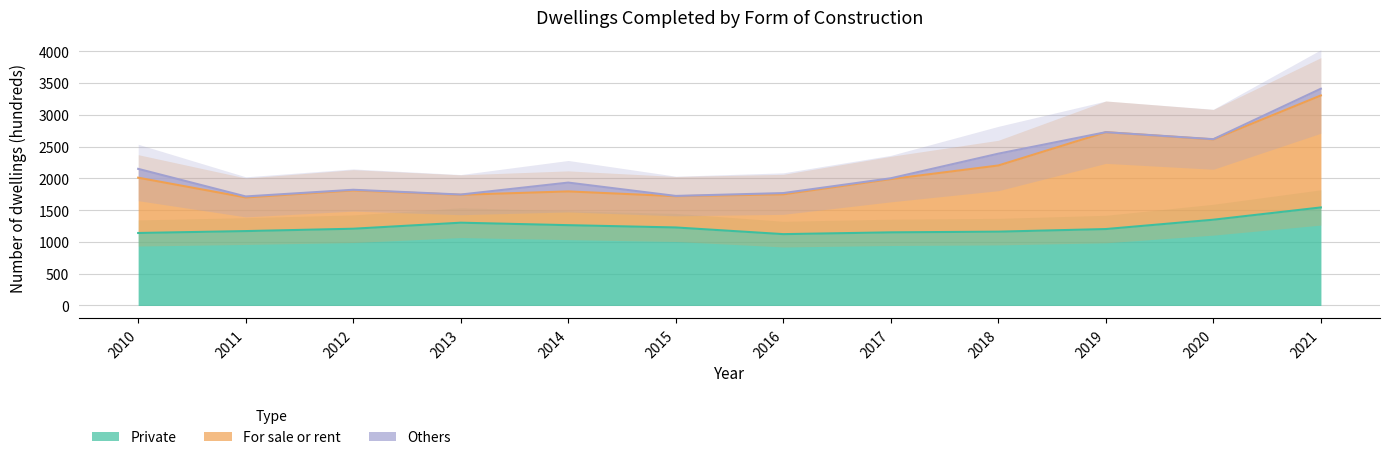

At which category does the chart reach its minimum across all series?

2016